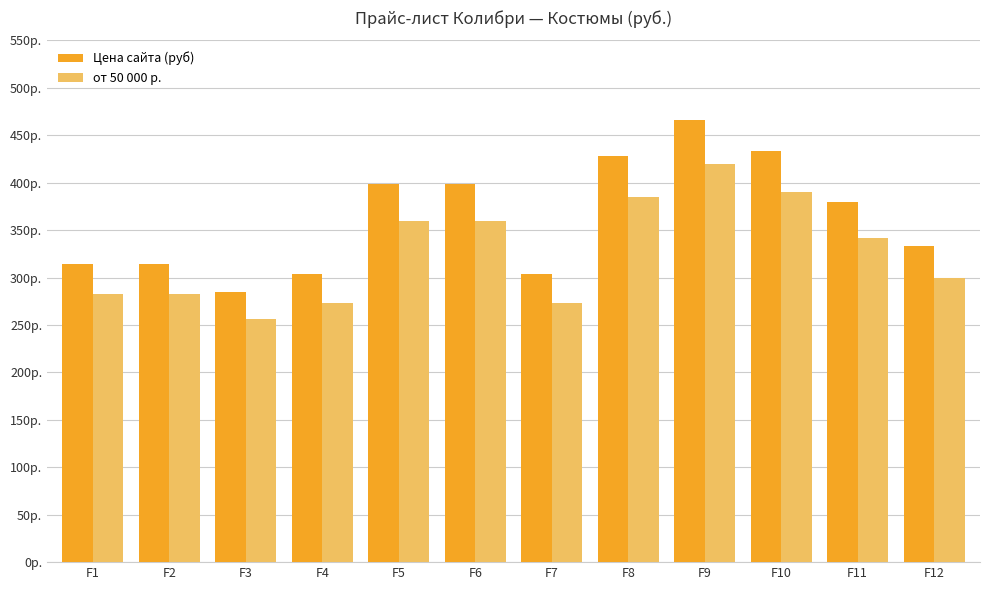

At F12, list the series in order from largest to smallest.

Цена сайта (руб), от 50 000 р.